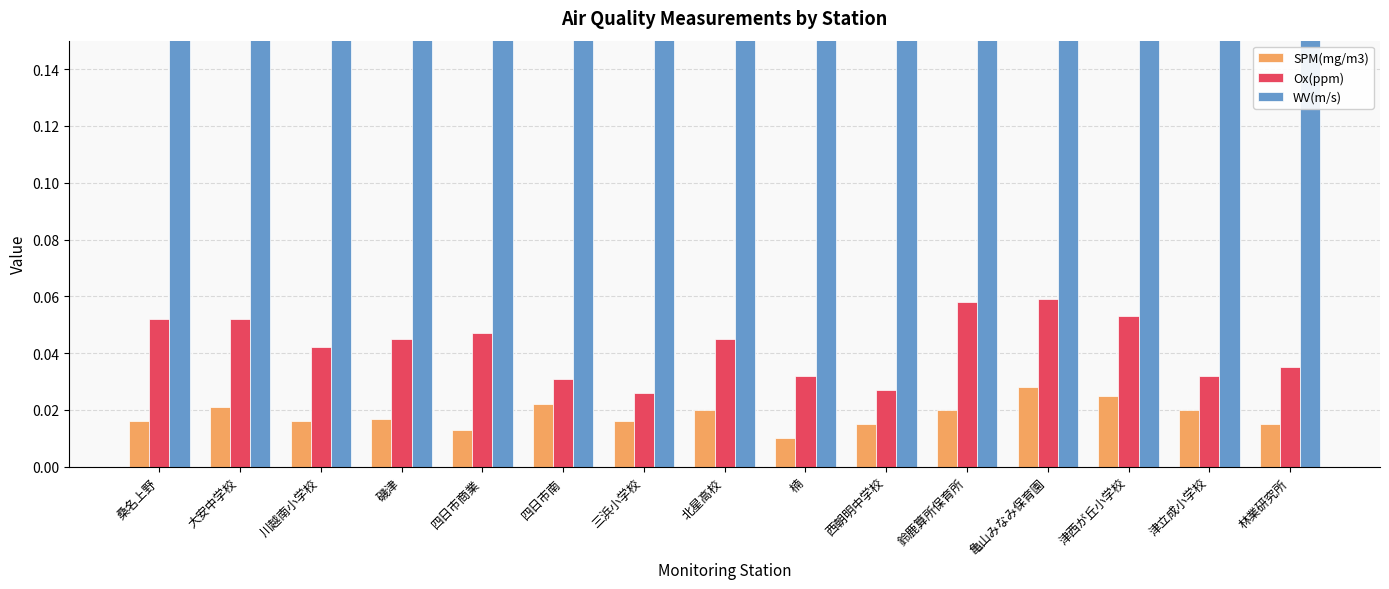

Which series changed the most between 大安中学校 and 林業研究所?

WV(m/s)